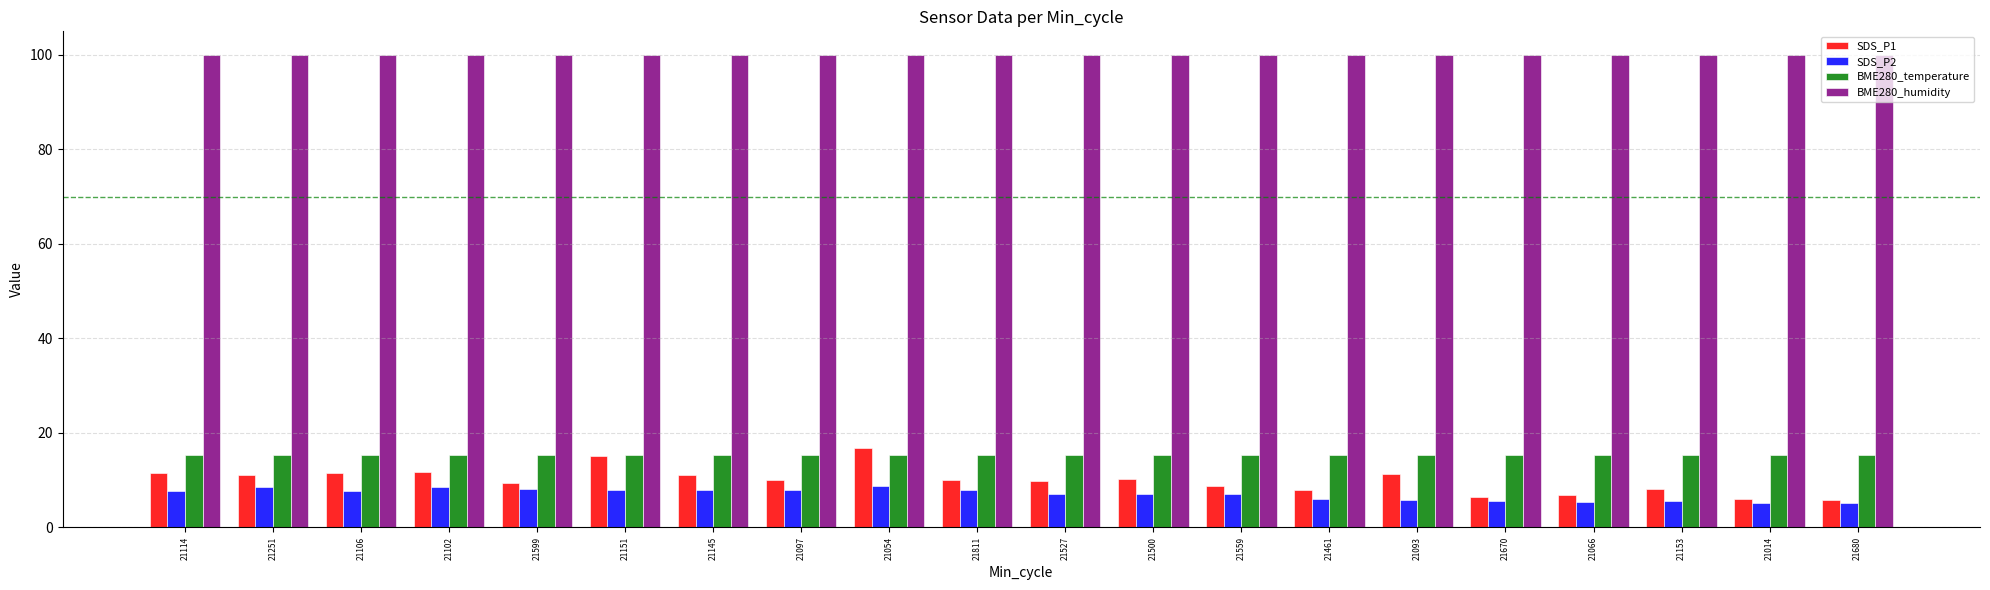

What is the smallest value displayed?

5.2